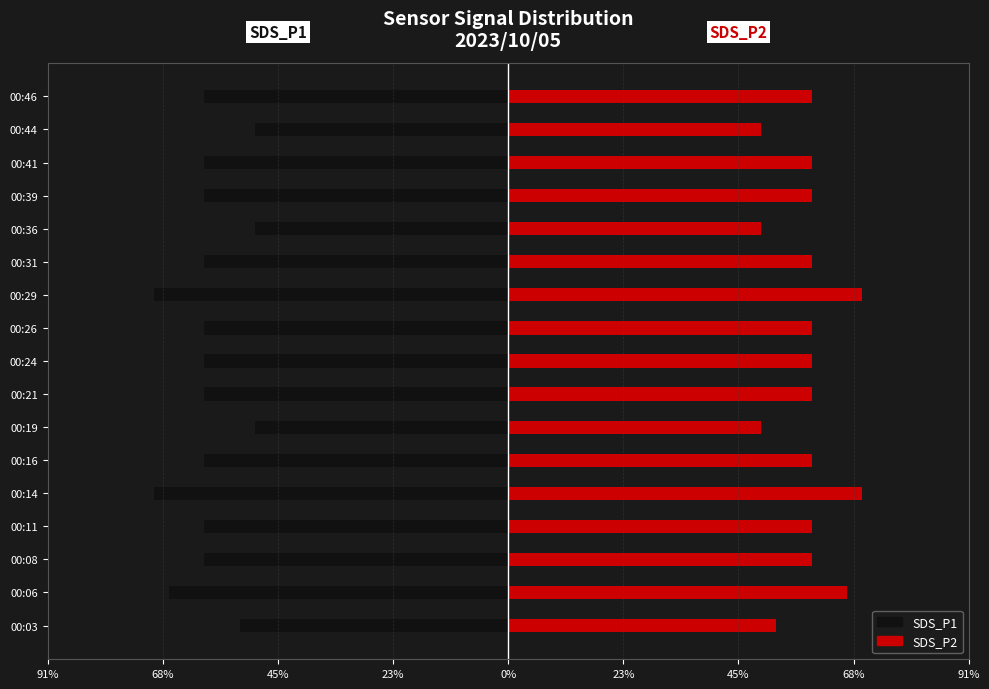

What is the value of the SDS_P1 bar at the 17th from the left?

-0.6